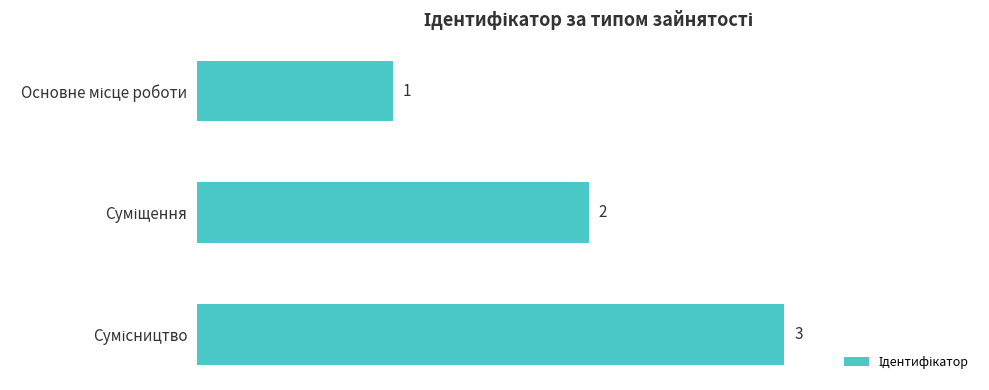

Does the chart contain any negative values?

No